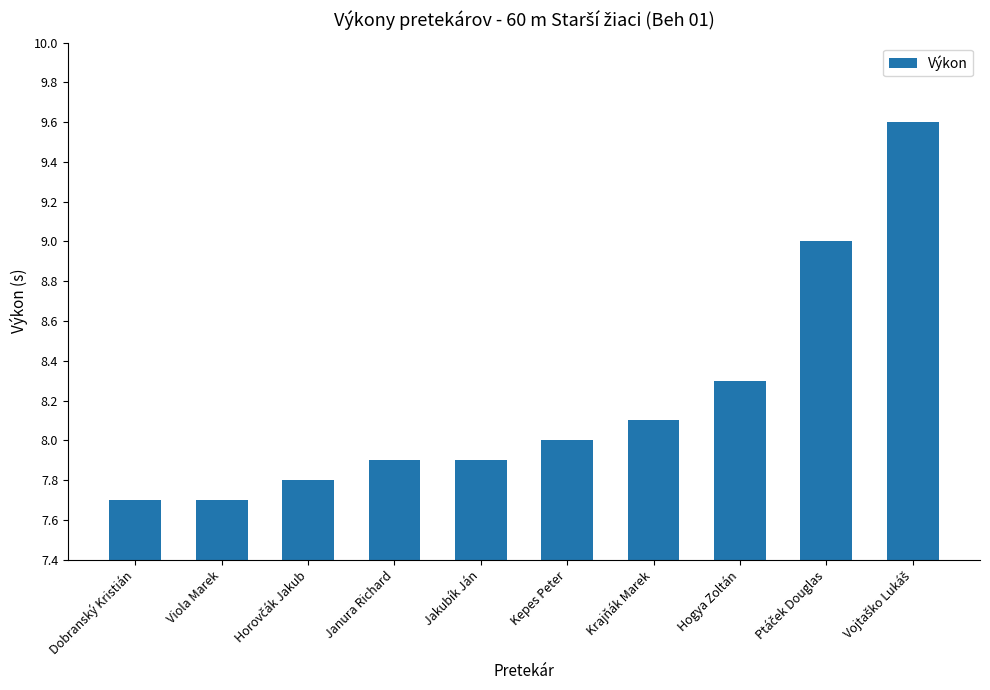

Which has a higher value, Krajňák Marek or Jakubík Ján?

Krajňák Marek